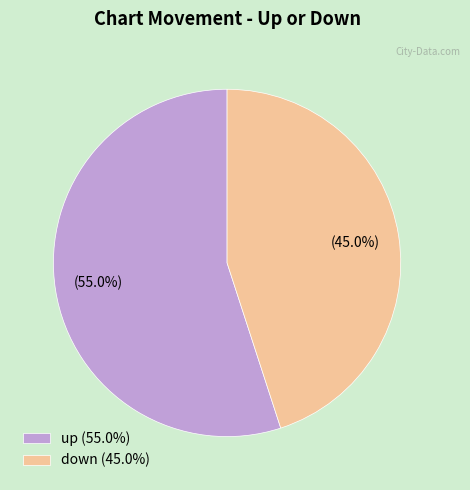

Rank the categories by value from highest to lowest.

up, down